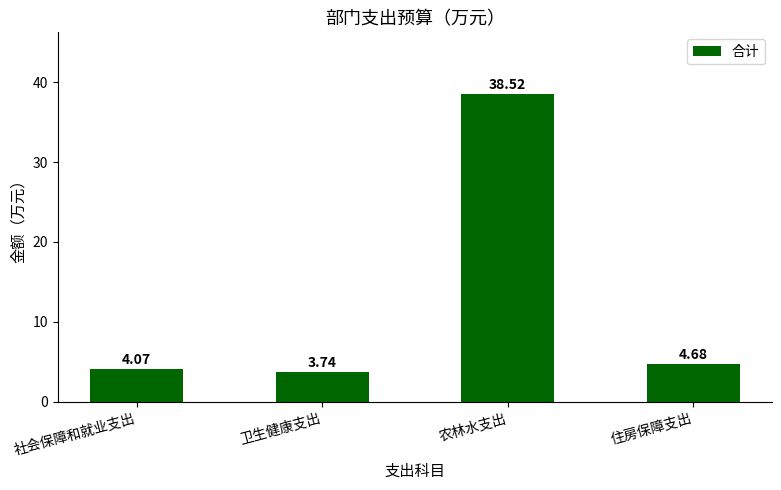

What position from the right is 农林水支出?

2